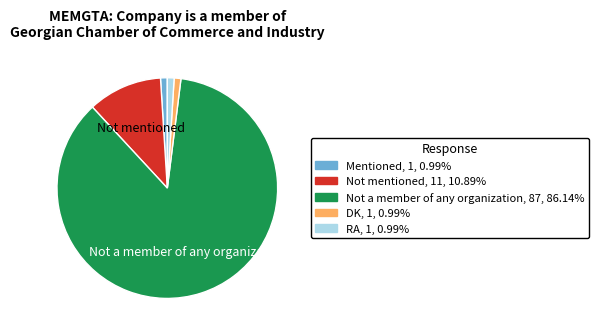

Is there any slice that represents more than half of the pie?

Yes